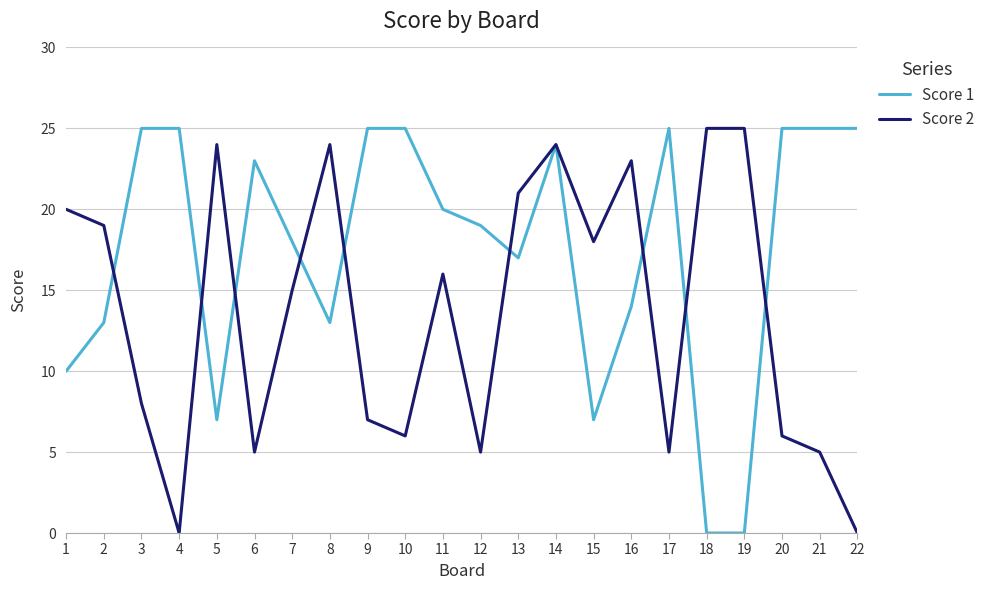

What is the maximum value for Score 2?

25